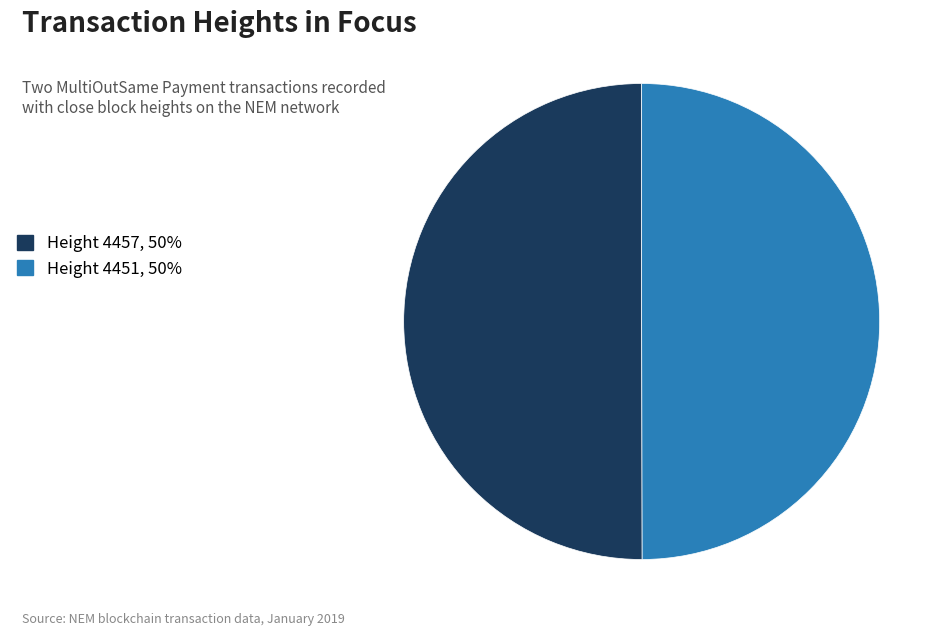

The Height 4451, 50% slice represents 62% of the pie. True or false?

False